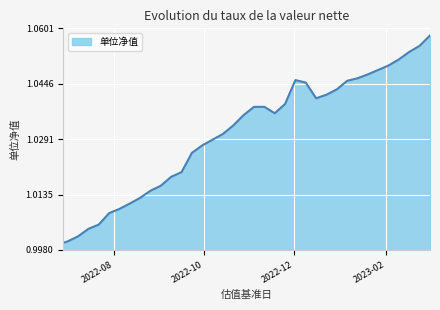

List the labels in order of value, largest first.

2023-03-03, 2023-02-24, 2023-02-17, 2023-02-10, 2023-02-03, 2023-01-20, 2023-01-13, 2022-12-02, 2023-01-06, 2022-12-09, 2022-12-30, 2022-12-23, 2022-12-16, 2022-11-25, 2022-11-04, 2022-11-11, 2022-11-18, 2022-10-28, 2022-10-21, 2022-10-14, 2022-09-30, 2022-09-23, 2022-09-16, 2022-09-09, 2022-09-02, 2022-08-26, 2022-08-19, 2022-08-12, 2022-08-05, 2022-07-29, 2022-07-22, 2022-07-15, 2022-07-08, 2022-07-01, 2022-06-28